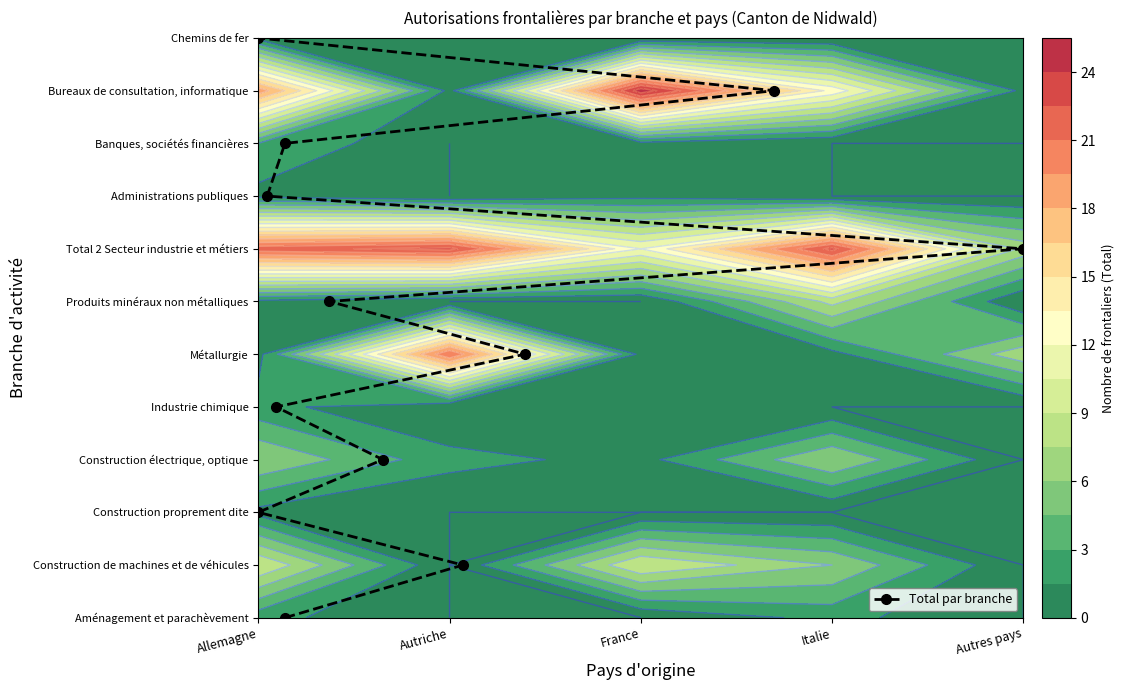

What is the difference between the maximum and minimum values?

11